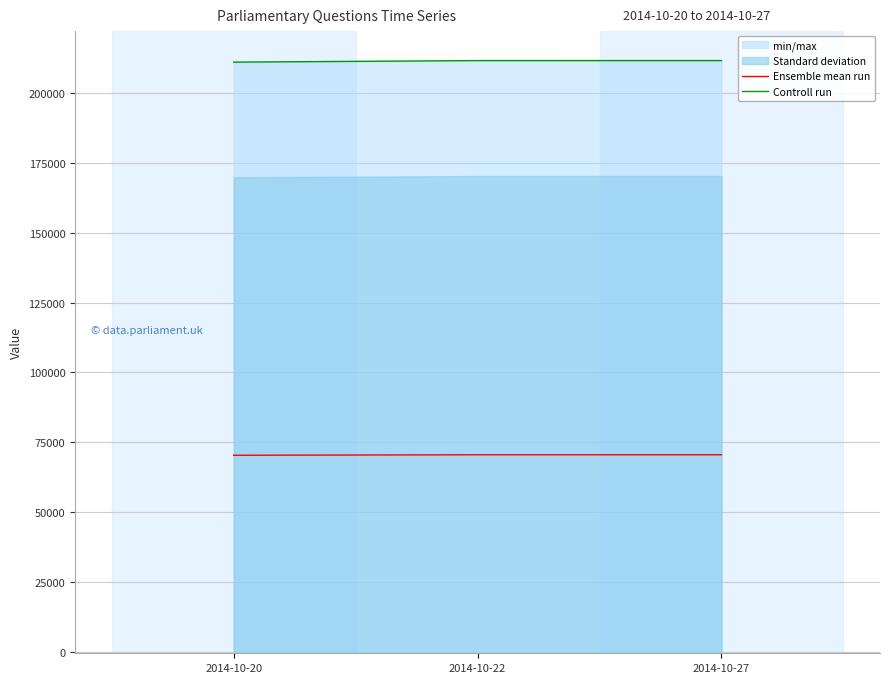

What is the difference between the maximum and minimum values in the Controll run series?

560.0